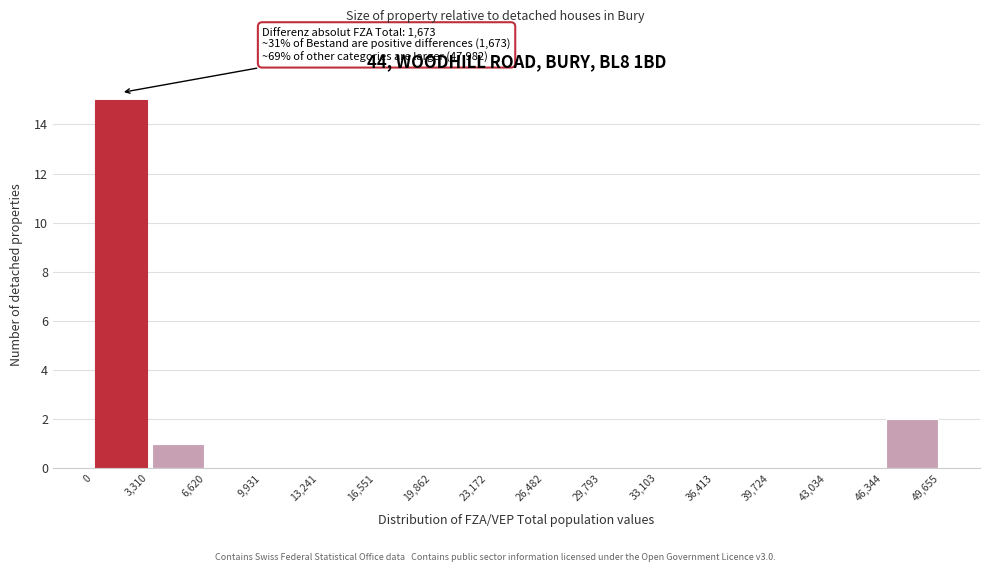

Over which range of the x-axis is the bar tallest?

0 to 3,310